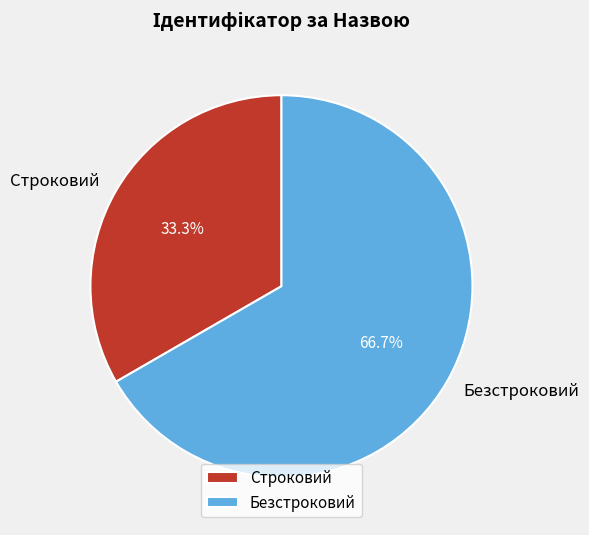

How many segments does this pie chart have?

2